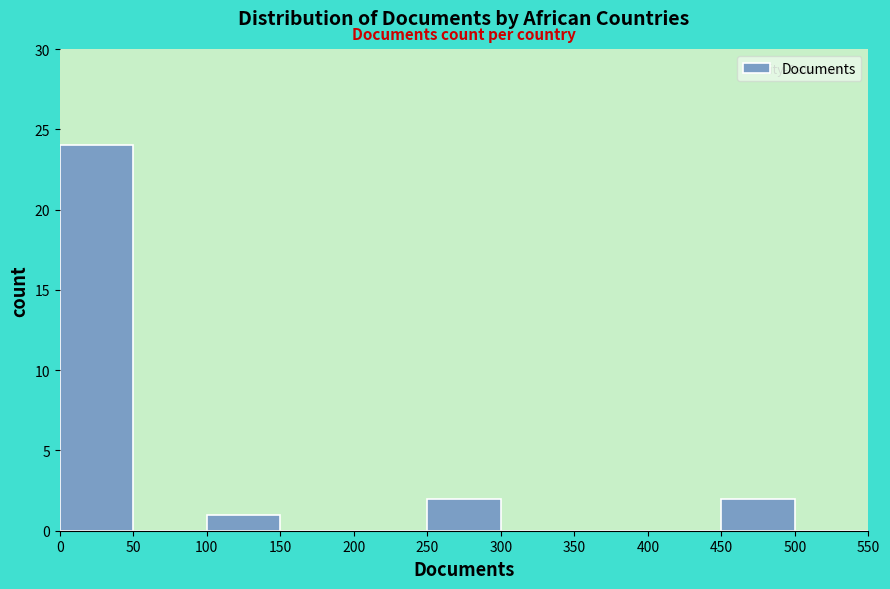

Which range on the x-axis has the tallest bar?

0 to 50